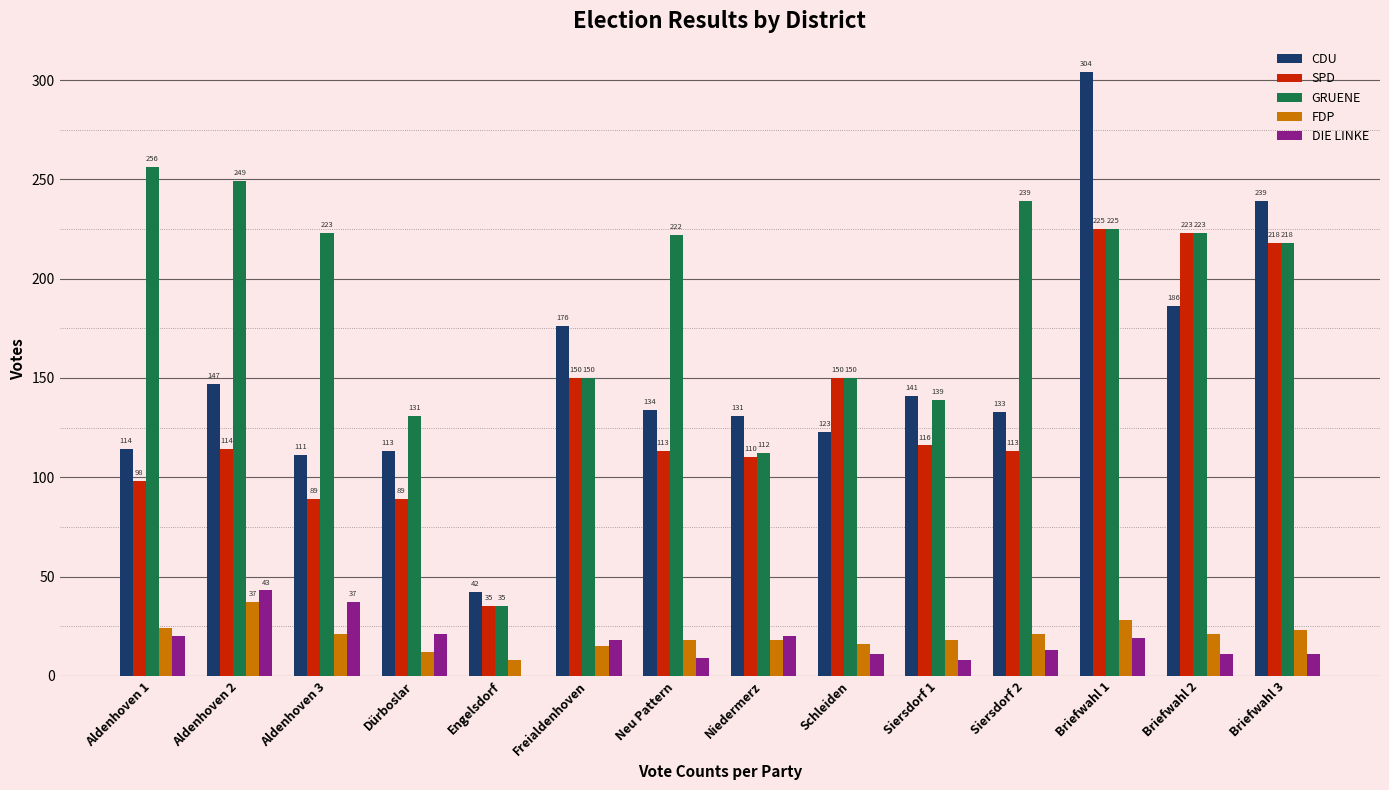

At which category is the sum across all series the highest?

Briefwahl 1